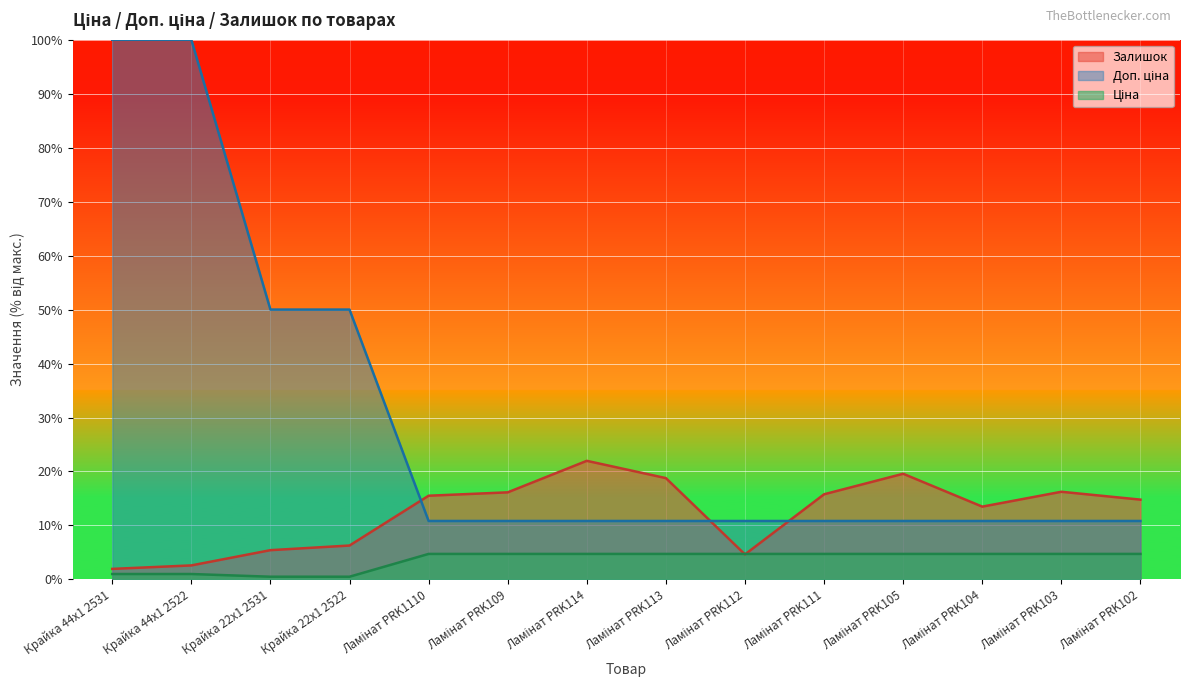

What is the label of the 9th point from the right?

Ламінат PRK109